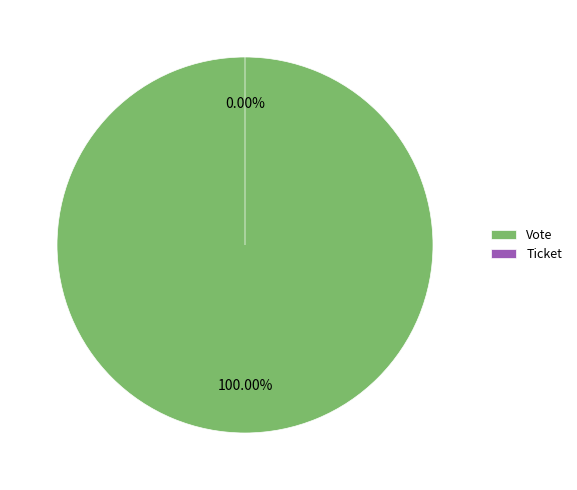

What is the majority slice?

Vote